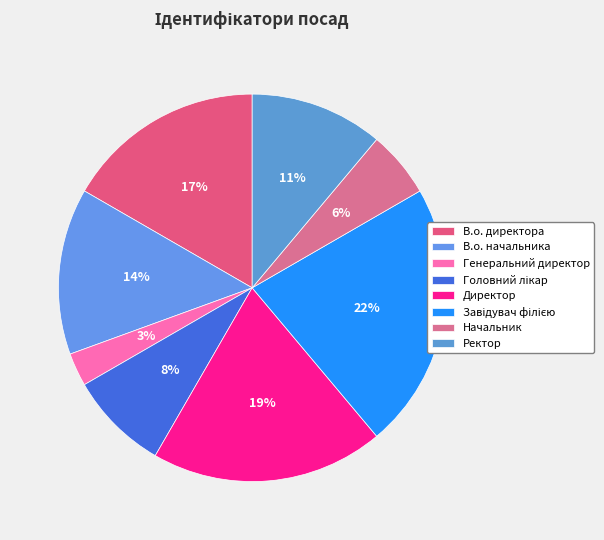

To the nearest percent, what portion does В.о. директора represent?

17%